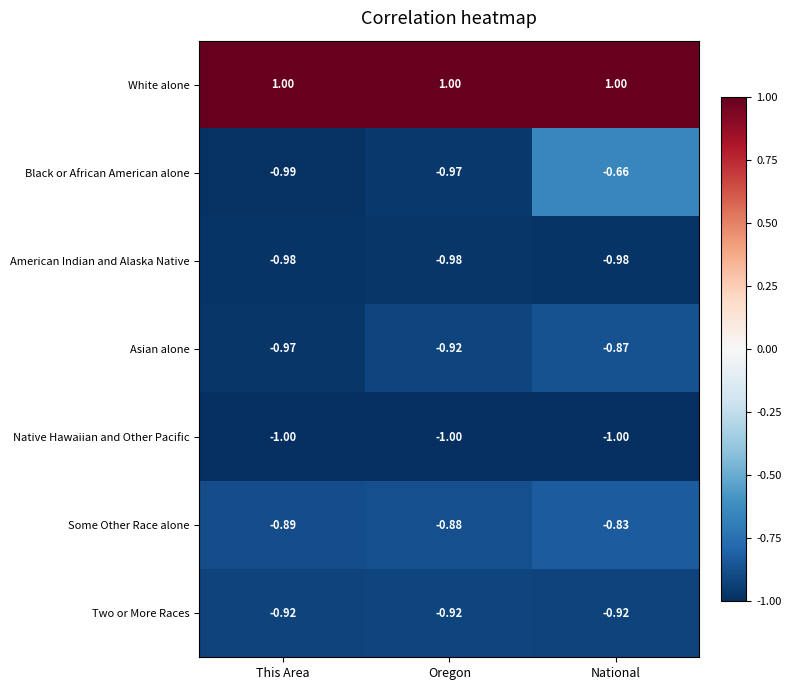

Which series changed the most between Oregon and National?

Black or African American alone